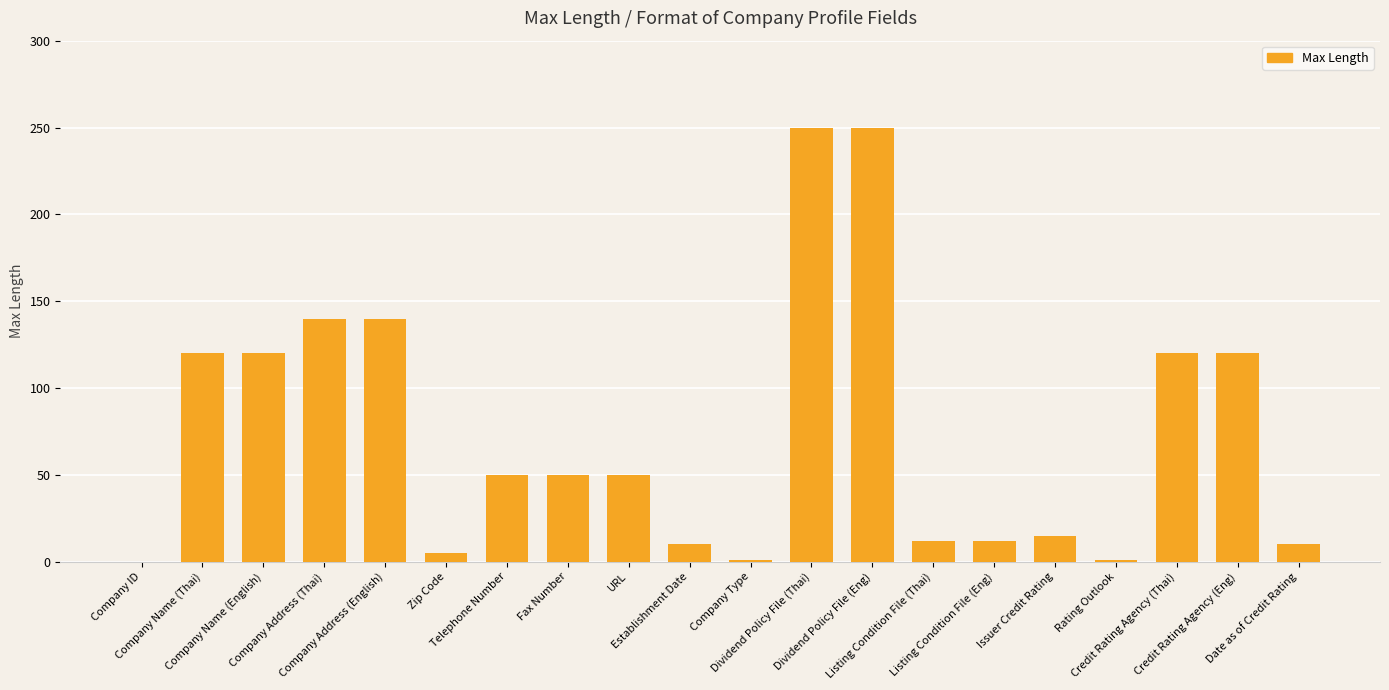

The value at Credit Rating Agency (Eng) is 120. True or false?

True